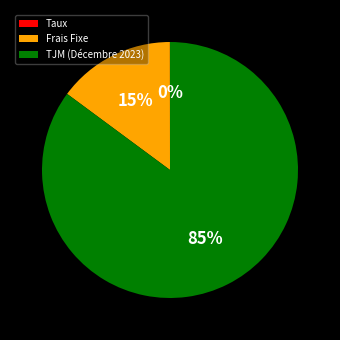

The TJM (Décembre 2023) slice represents 85% of the pie. True or false?

True